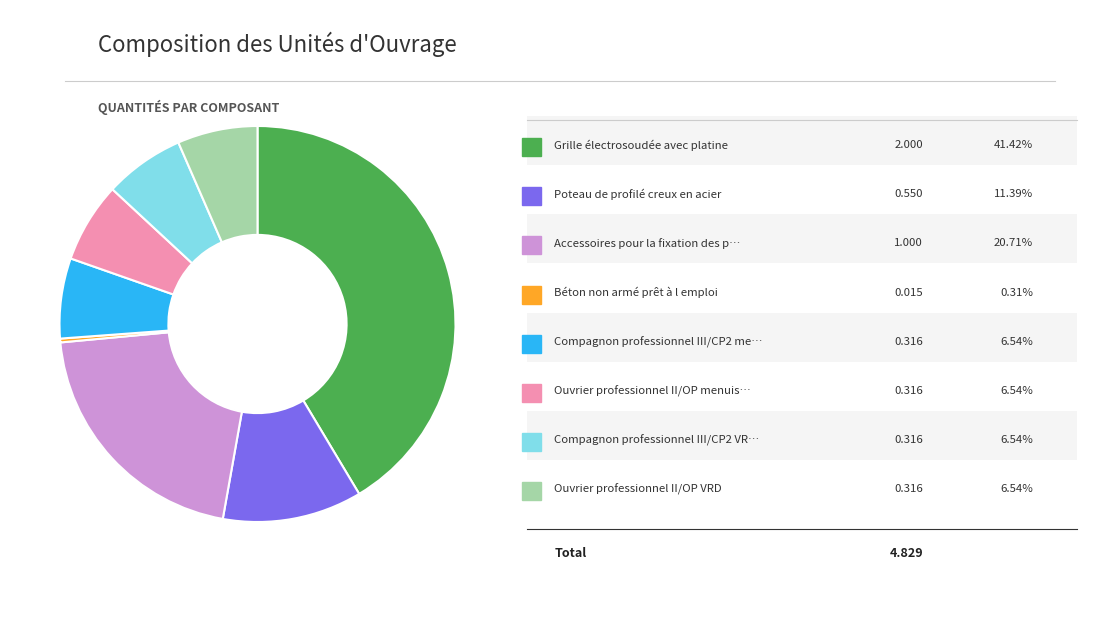

Is there a majority slice in this chart?

No